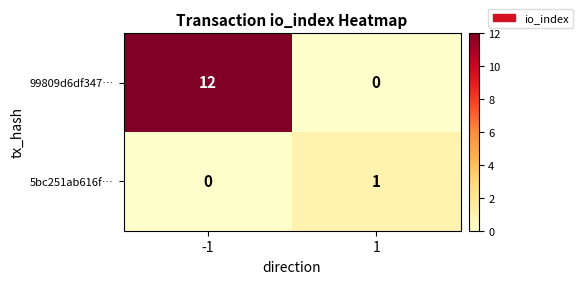

The value of 99809d6df347… at 1 is 0. True or false?

True